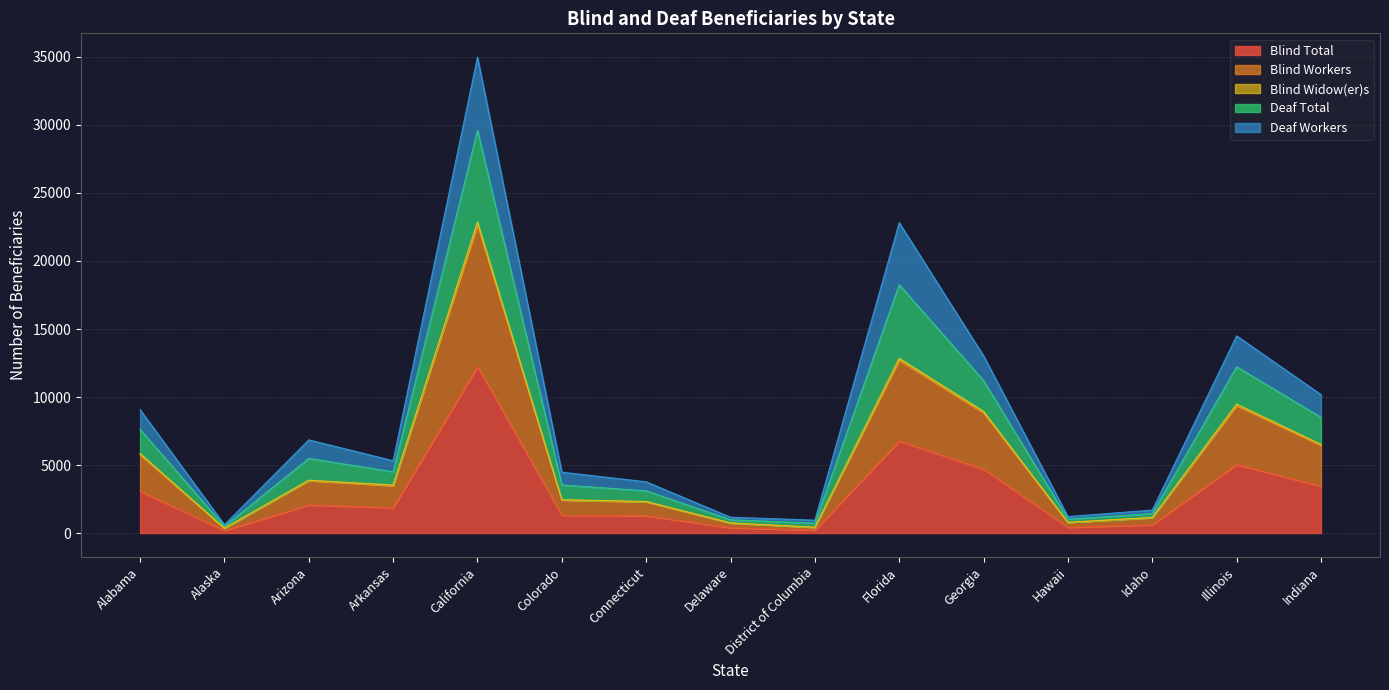

How many data points does each series have?

15